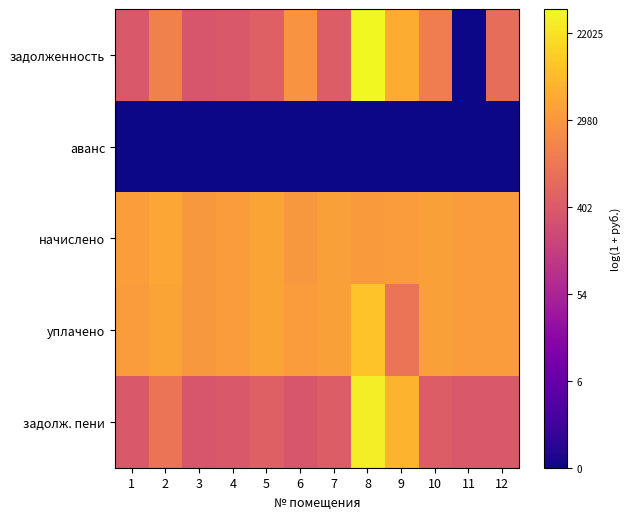

Between 2 and 3, which series saw the biggest shift?

задолженность